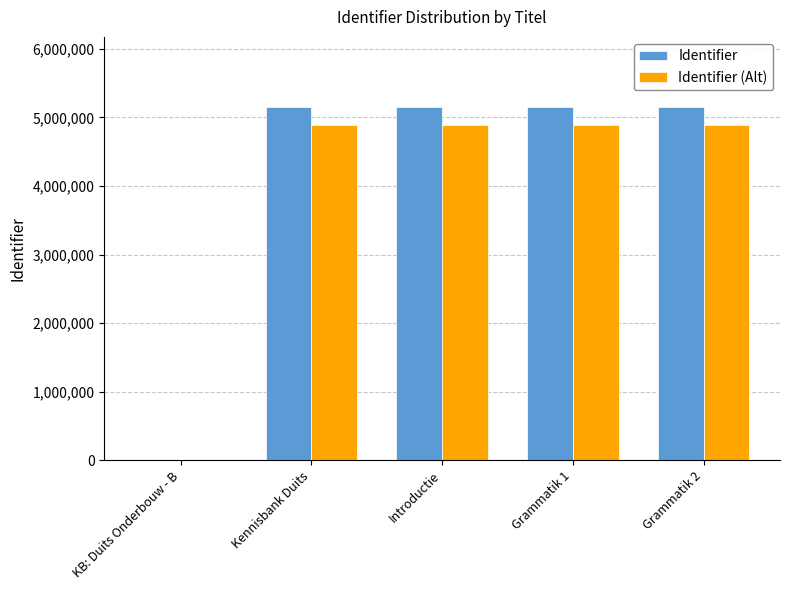

Is the value of Identifier at Grammatik 1 greater than the value of Identifier (Alt) at Introductie?

Yes